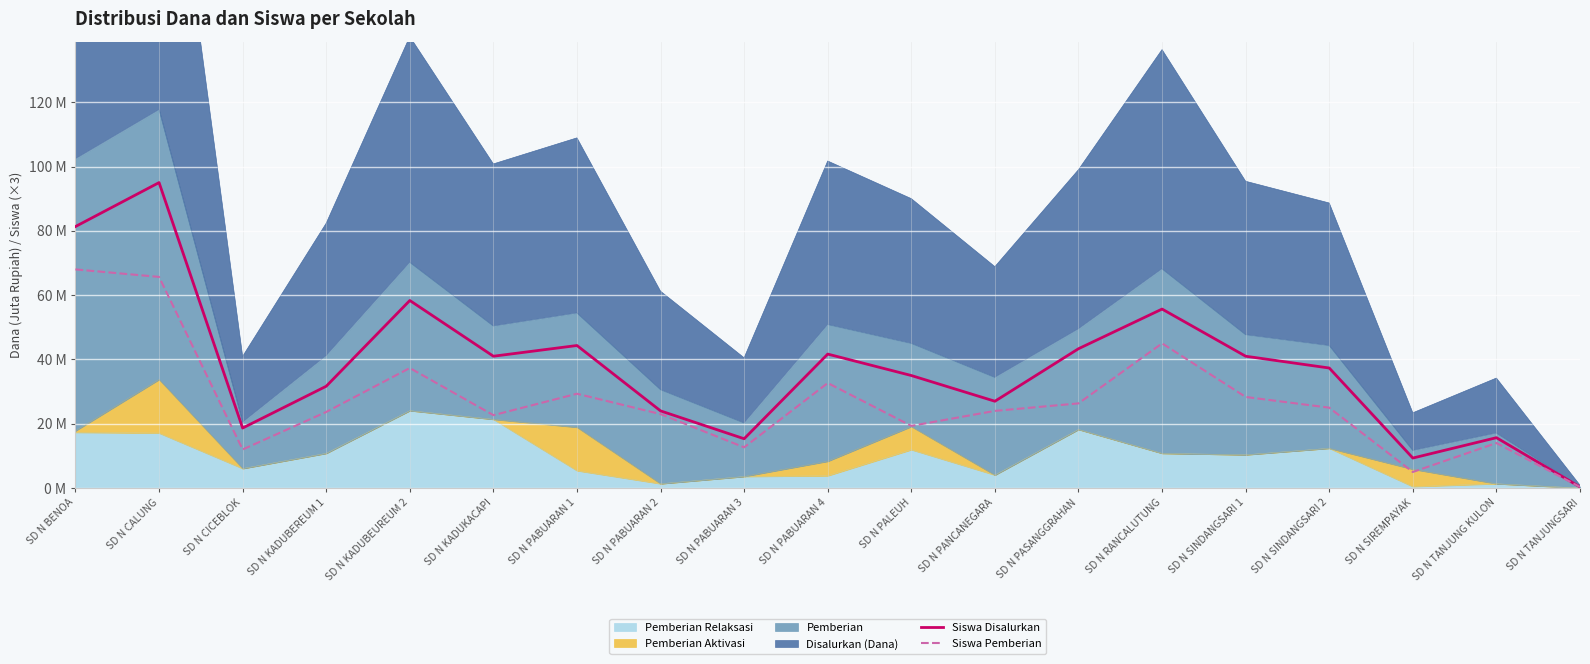

What is the minimum value shown in the chart?

0.3